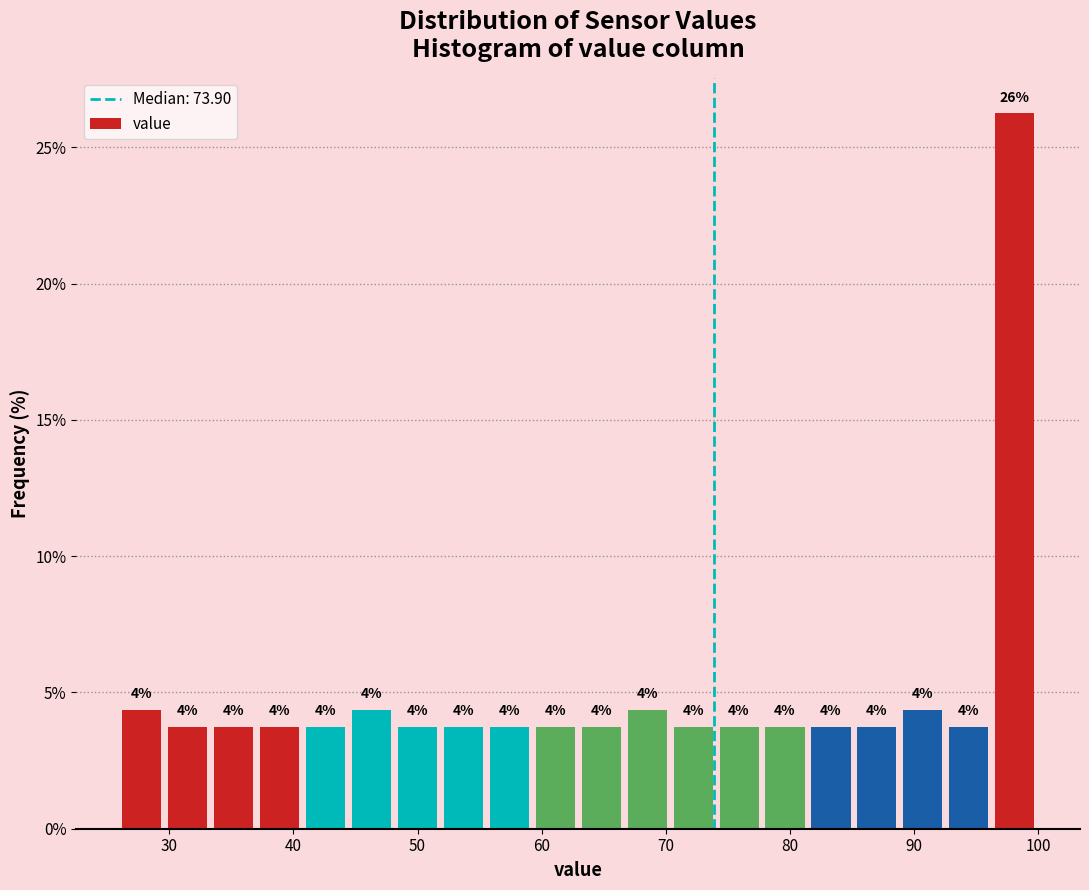

Around what value on the x-axis is the tallest bar? Give the approximate position of its centre, as read against the axis.

98